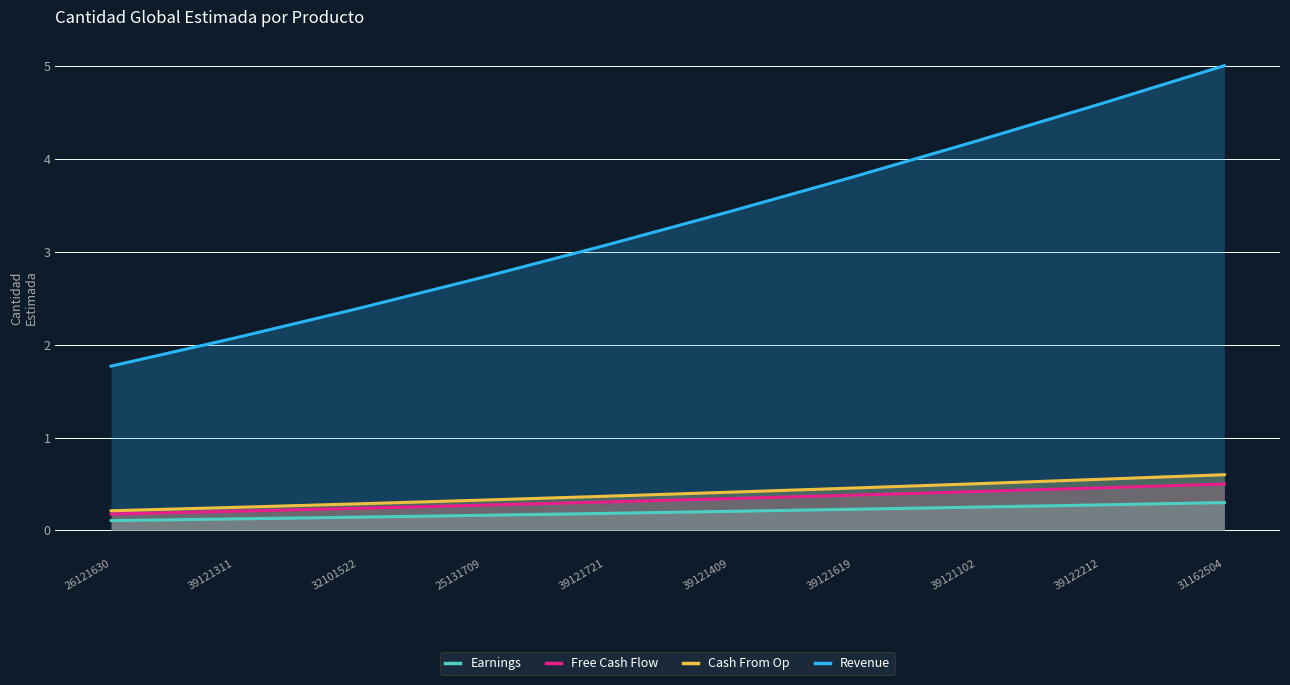

What position from the left is 39122212?

9